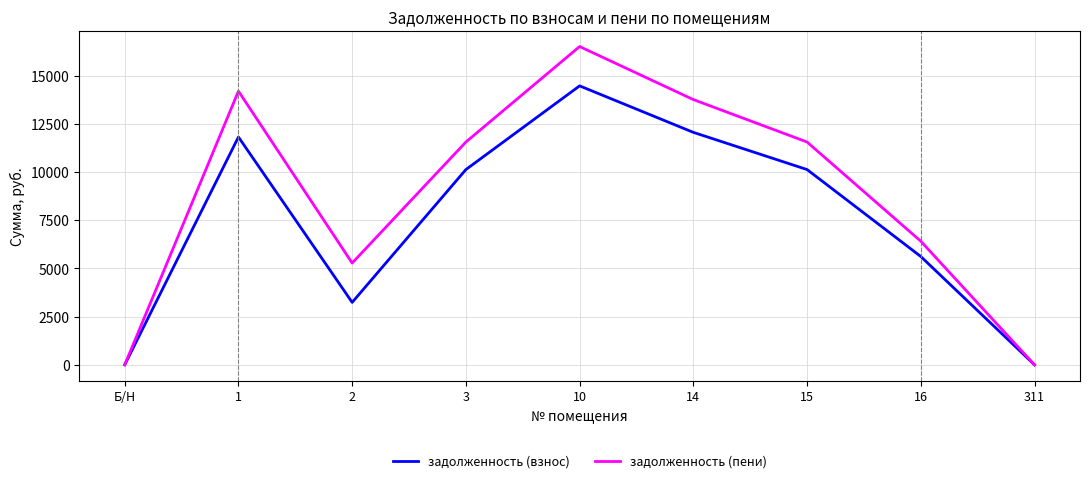

Between 15 and 311, which series saw the biggest shift?

задолженность (пени)